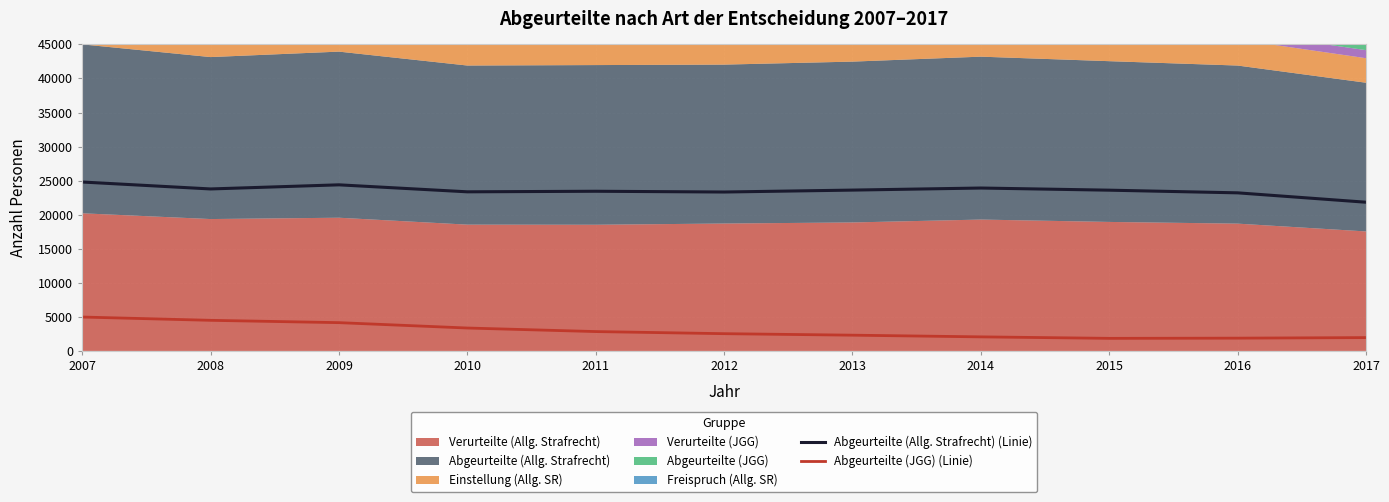

At which category does Abgeurteilte (Allg. Strafrecht) (Linie) reach its first local peak?

2009